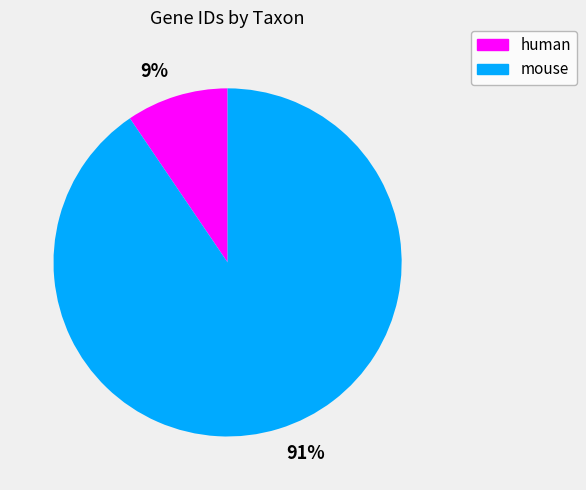

Is the sum of 9% and 91% greater than half?

Yes